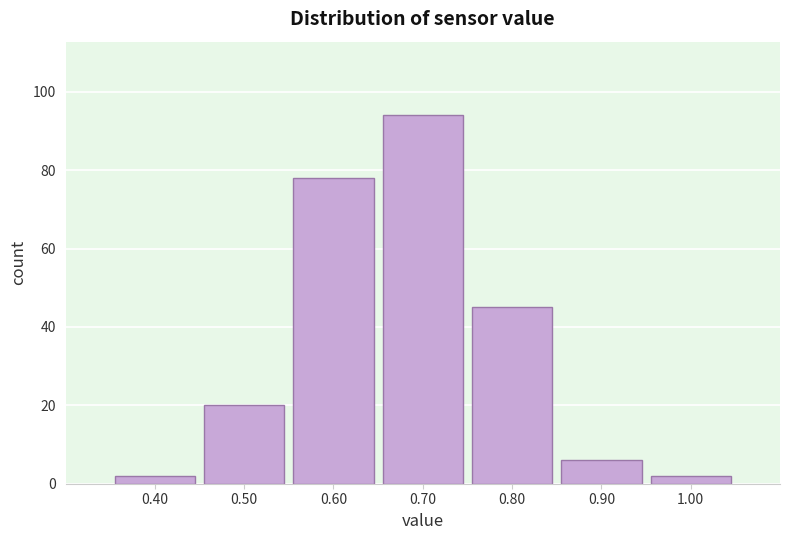

Reading left to right, list every bar in this chart as the range it spans on the x-axis followed by its height. The values are not printed on the chart, so give them approximately, as read against the axis.

0.35 to 0.45: 2
0.45 to 0.55: 20
0.55 to 0.65: 78
0.65 to 0.75: 94
0.75 to 0.85: 46
0.85 to 0.95: 6
0.95 to 1.05: 2